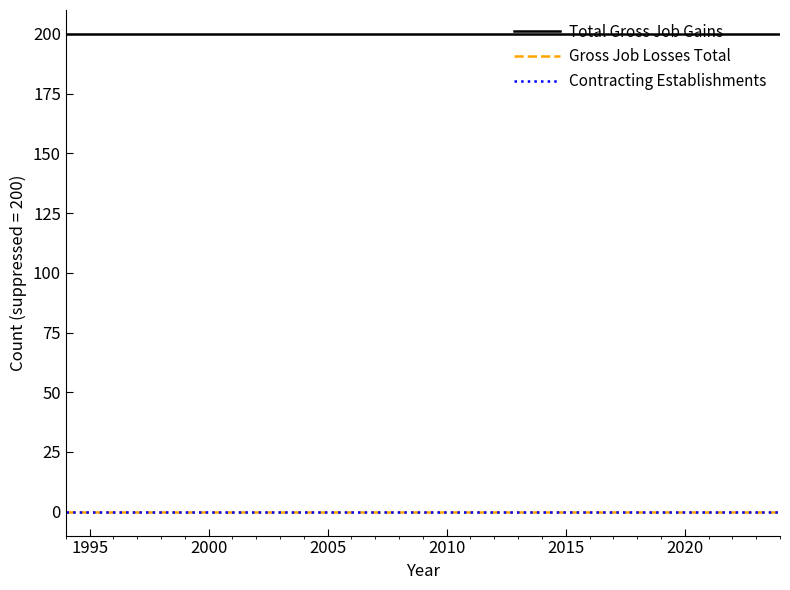

Is this an area chart (filled region under the line)?

No